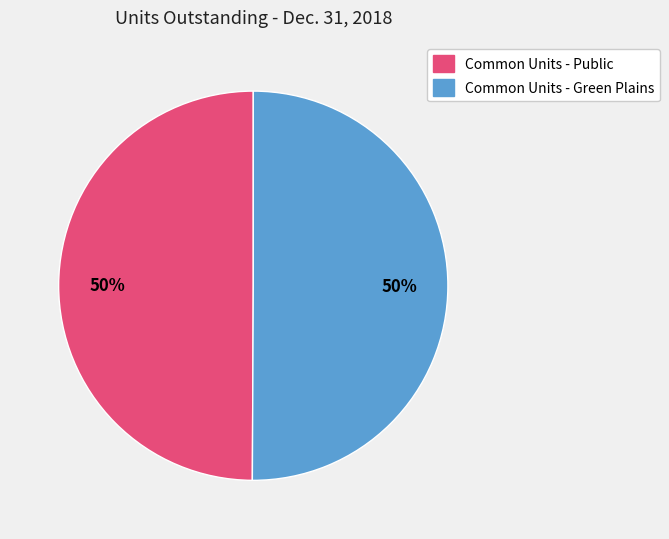

To the nearest percent, what is the average slice percentage?

50%